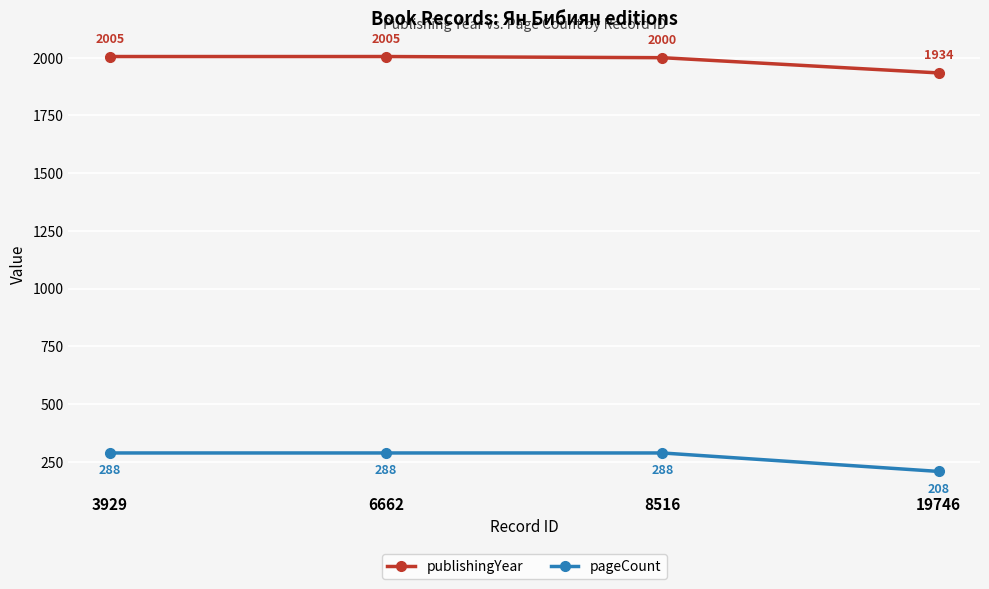

The value of pageCount at 19746 is 138. True or false?

False